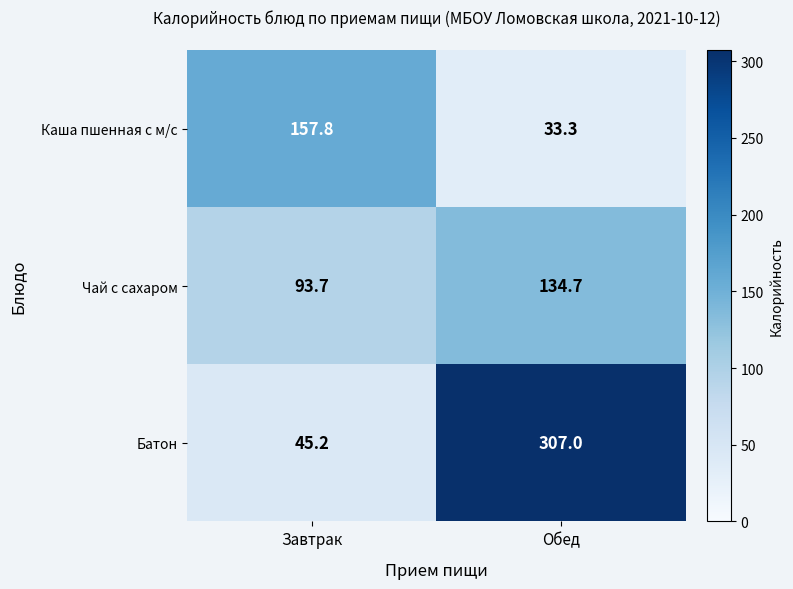

At which category does the chart reach its minimum across all series?

Обед